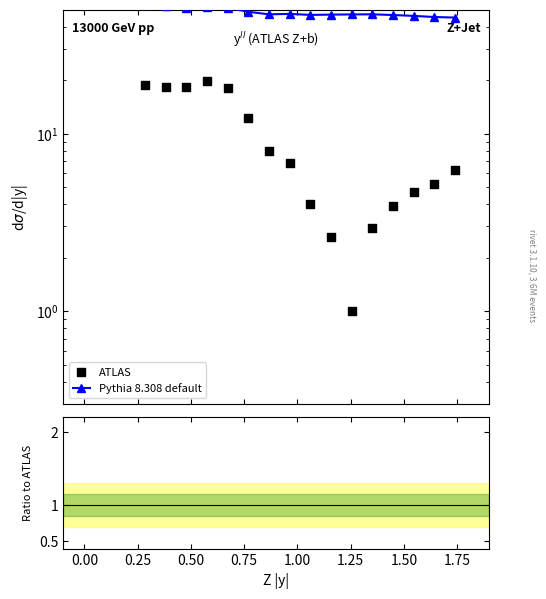

Which series contains the highest Y value?

Pythia 8.308 default